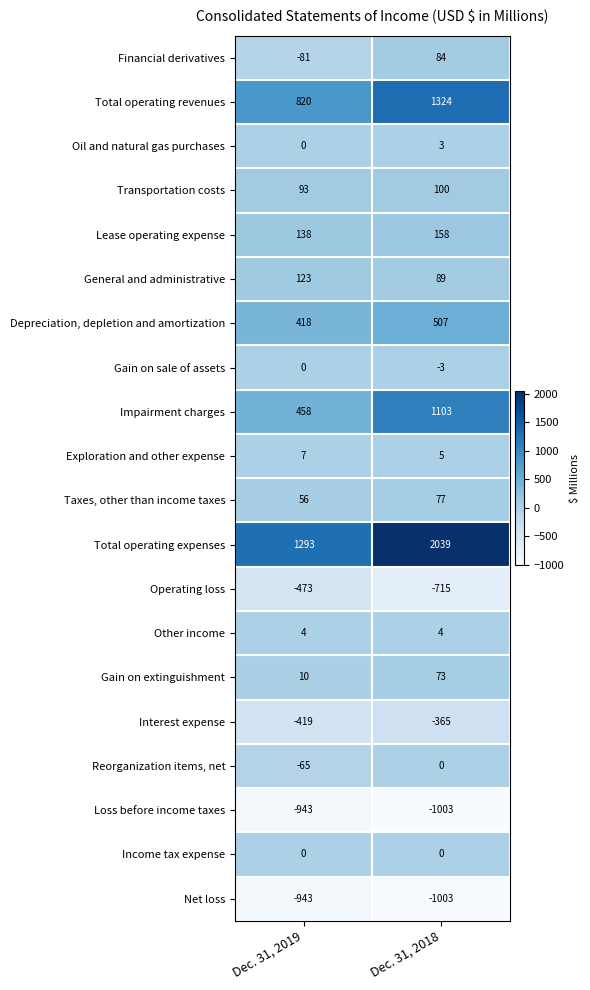

What is the sum of the Financial derivatives values at Dec. 31, 2018 and Dec. 31, 2019?

3